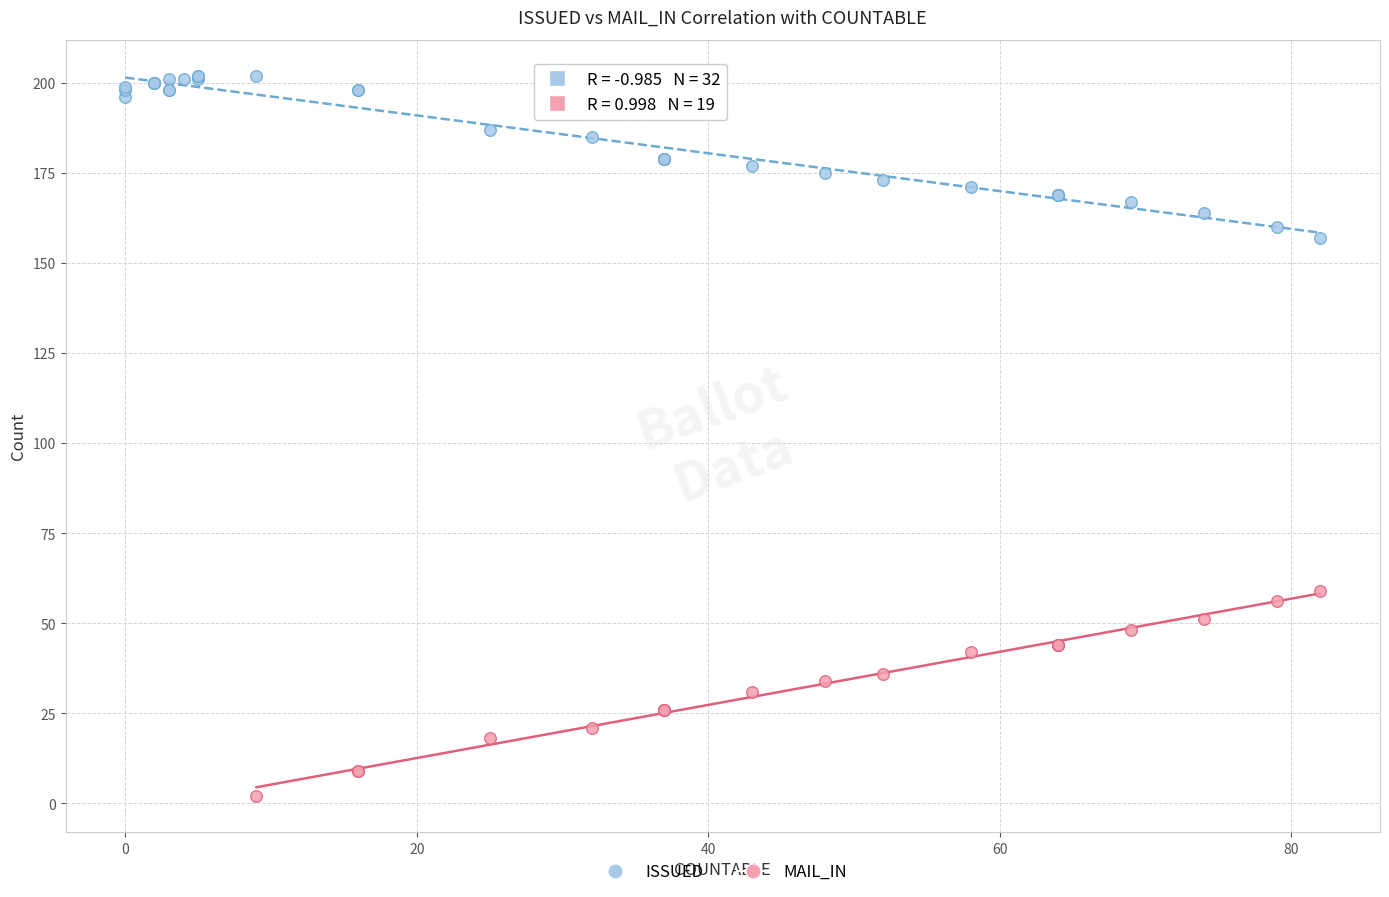

Which series reaches the minimum Y coordinate?

MAIL_IN